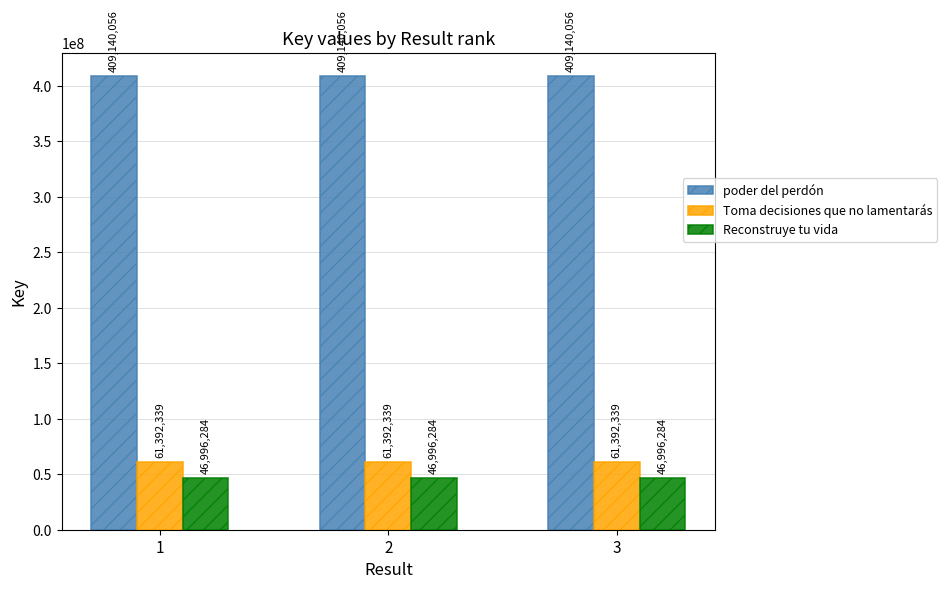

What is the maximum value shown in the chart?

409140056